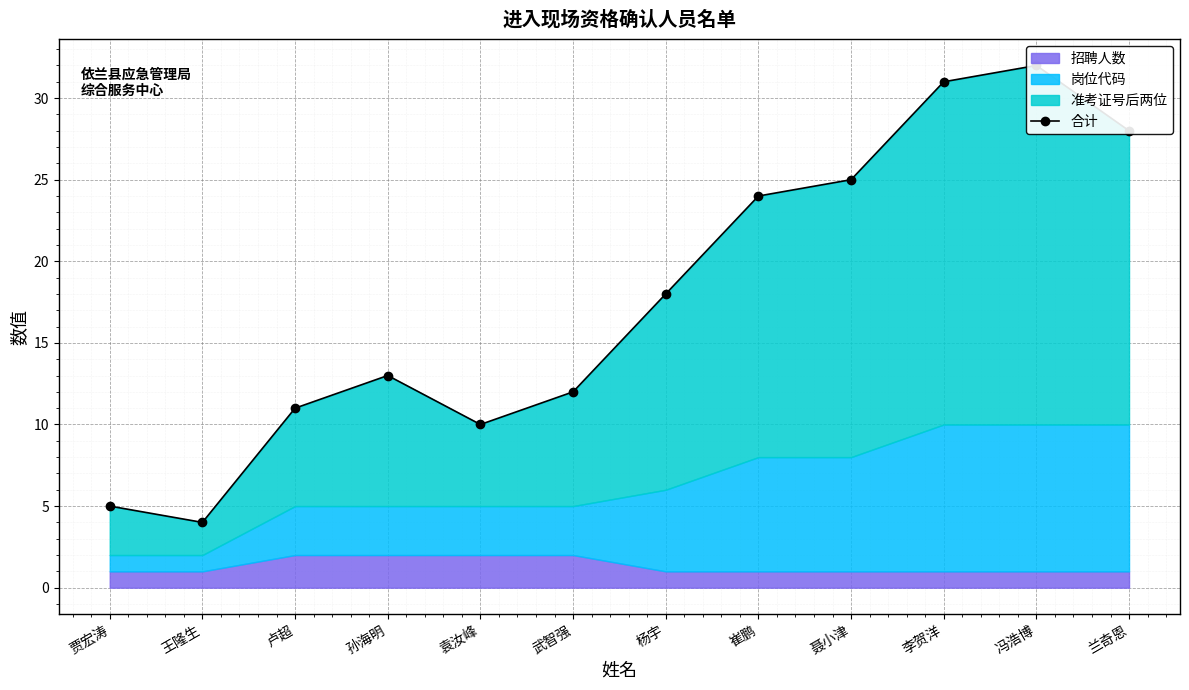

Reading right to left, extract all data points from this chart.

28	32	31	25	24	18	12	10	13	11	4	5